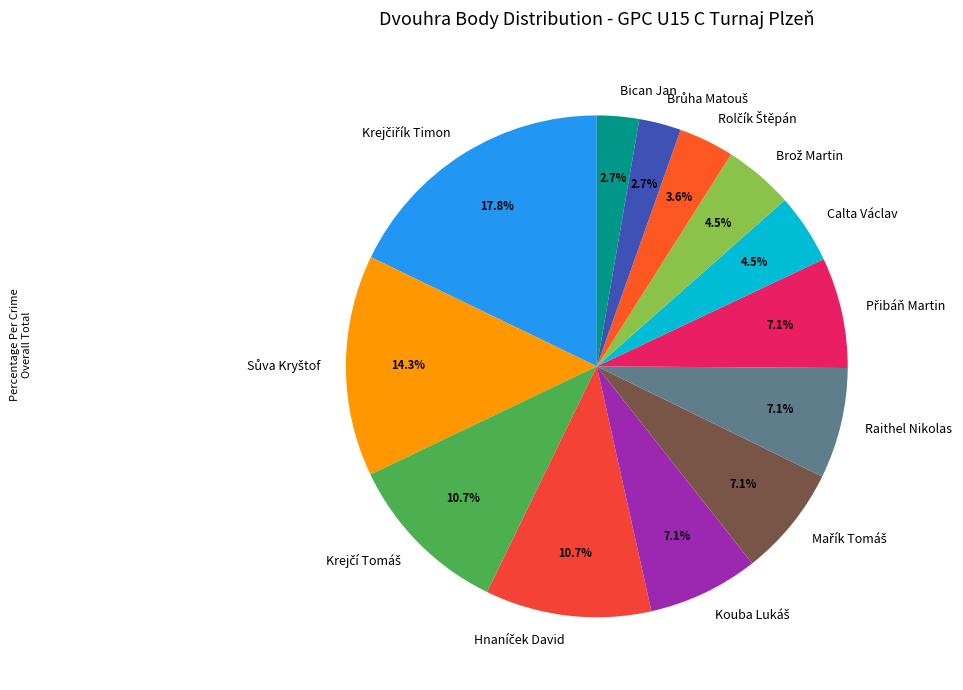

What portion of the pie excludes Bican Jan?

97.3%